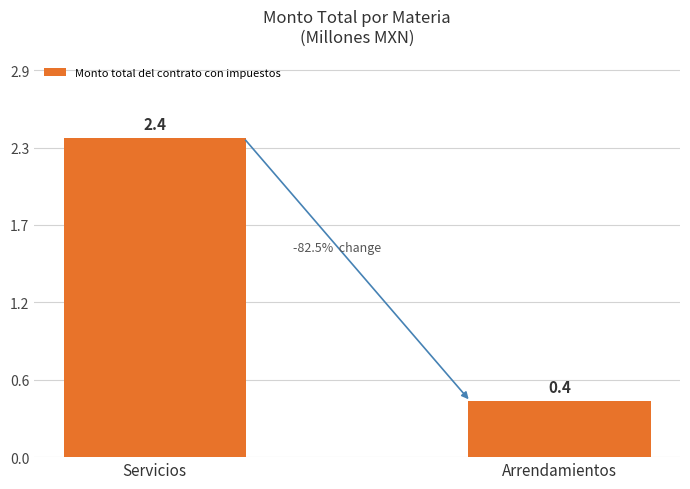

The chart shows a value of 0.2 at Arrendamientos. True or false?

False